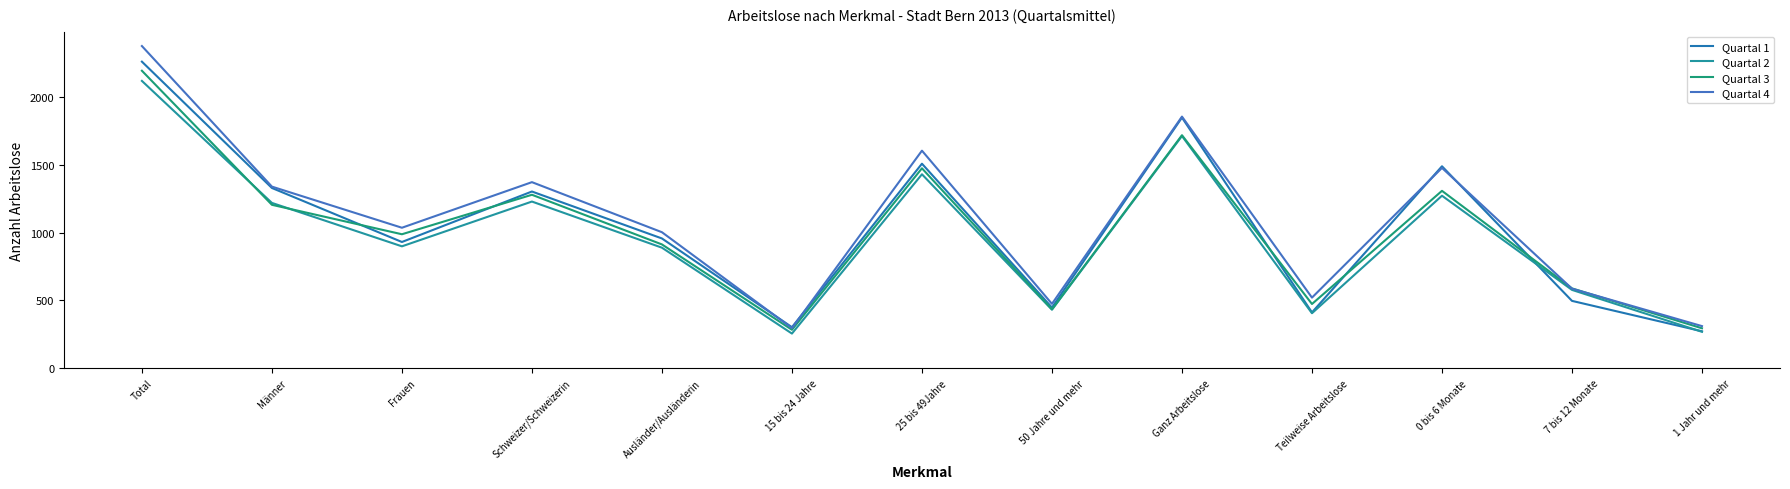

Reading right to left, list all the values displayed in this chart.

Quartal 1: 1 Jahr und mehr=273	7 bis 12 Monate=497	0 bis 6 Monate=1489	Teilweise Arbeitslose=412	Ganz Arbeitslose=1848	50 Jahre und mehr=448	25 bis 49Jahre=1508	15 bis 24 Jahre=303	Ausländer/Ausländerin=957	Schweizer/Schweizerin=1303	Frauen=931	Männer=1329	Total=2260
Quartal 2: 1 Jahr und mehr=269	7 bis 12 Monate=578	0 bis 6 Monate=1272	Teilweise Arbeitslose=406	Ganz Arbeitslose=1712	50 Jahre und mehr=432	25 bis 49Jahre=1430	15 bis 24 Jahre=256	Ausländer/Ausländerin=889	Schweizer/Schweizerin=1229	Frauen=899	Männer=1219	Total=2118
Quartal 3: 1 Jahr und mehr=295	7 bis 12 Monate=589	0 bis 6 Monate=1308	Teilweise Arbeitslose=474	Ganz Arbeitslose=1718	50 Jahre und mehr=435	25 bis 49Jahre=1474	15 bis 24 Jahre=284	Ausländer/Ausländerin=913	Schweizer/Schweizerin=1279	Frauen=988	Männer=1205	Total=2193
Quartal 4: 1 Jahr und mehr=311	7 bis 12 Monate=587	0 bis 6 Monate=1477	Teilweise Arbeitslose=521	Ganz Arbeitslose=1855	50 Jahre und mehr=475	25 bis 49Jahre=1604	15 bis 24 Jahre=296	Ausländer/Ausländerin=1003	Schweizer/Schweizerin=1372	Frauen=1036	Männer=1339	Total=2375